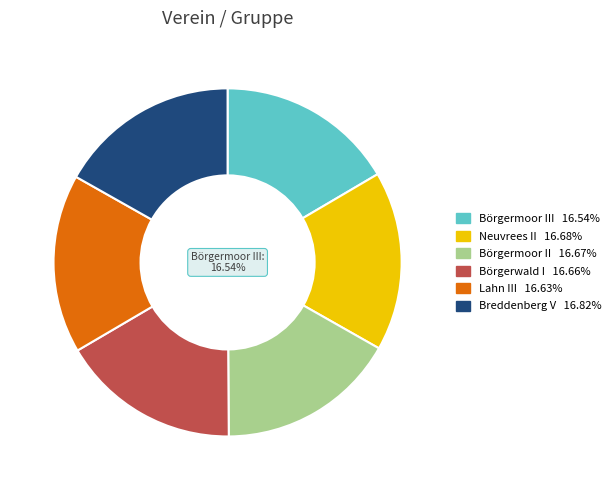

Between Börgermoor III and Börgermoor II, which is larger?

Börgermoor II